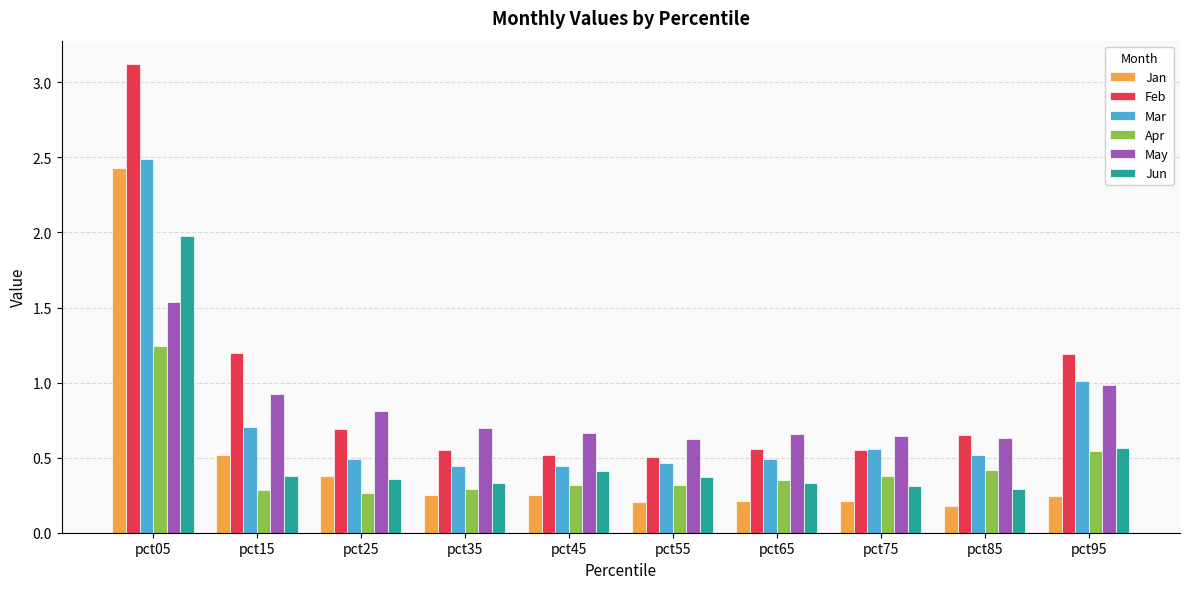

Between pct15 and pct45, which series saw the biggest shift?

Feb